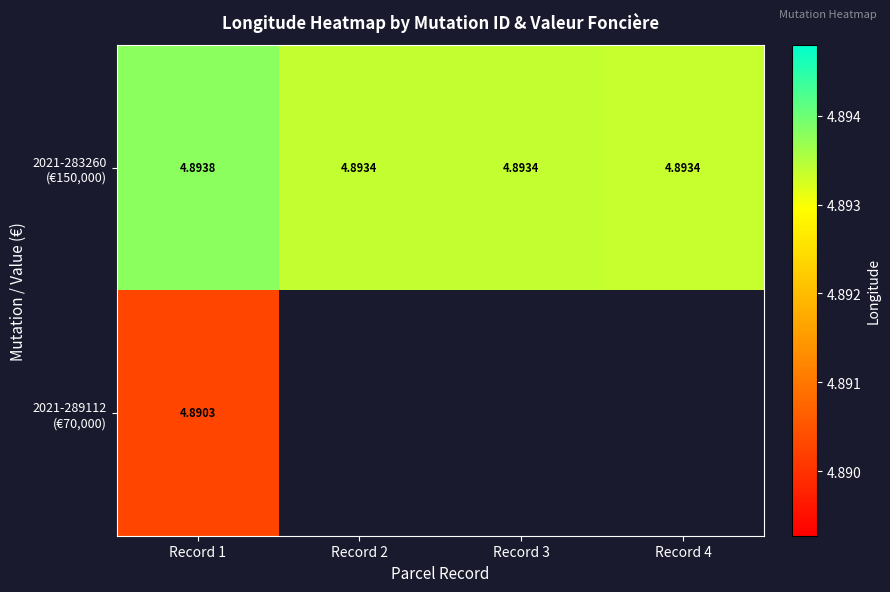

At which category is the sum across all series the highest?

Record 1